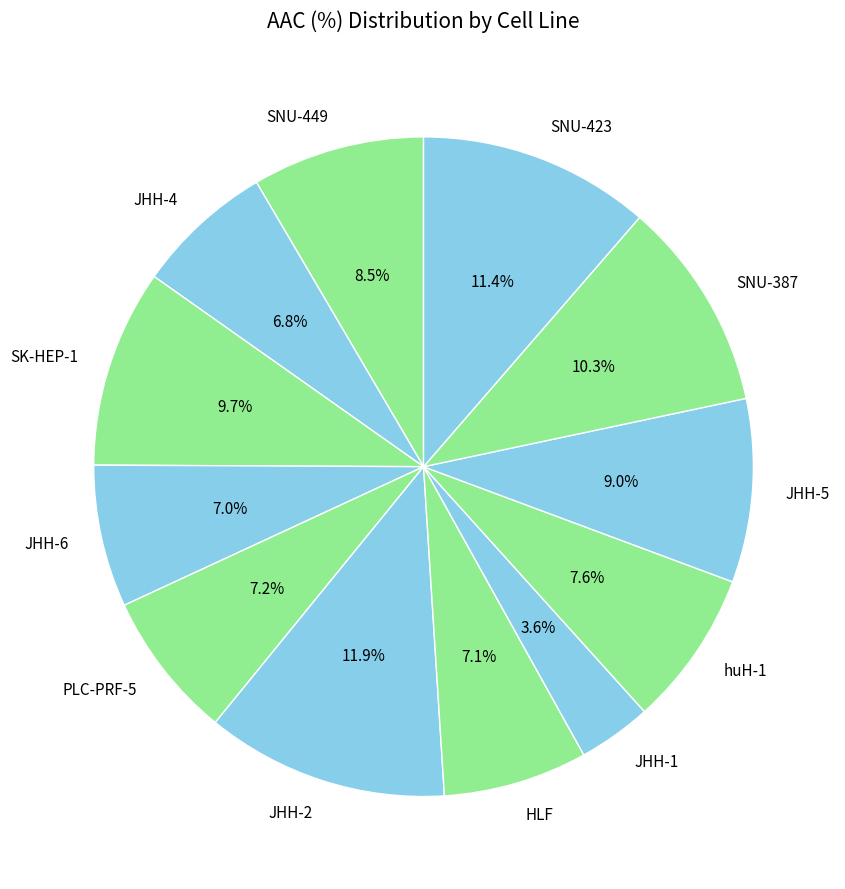

Which has a higher value, PLC-PRF-5 or JHH-5?

JHH-5